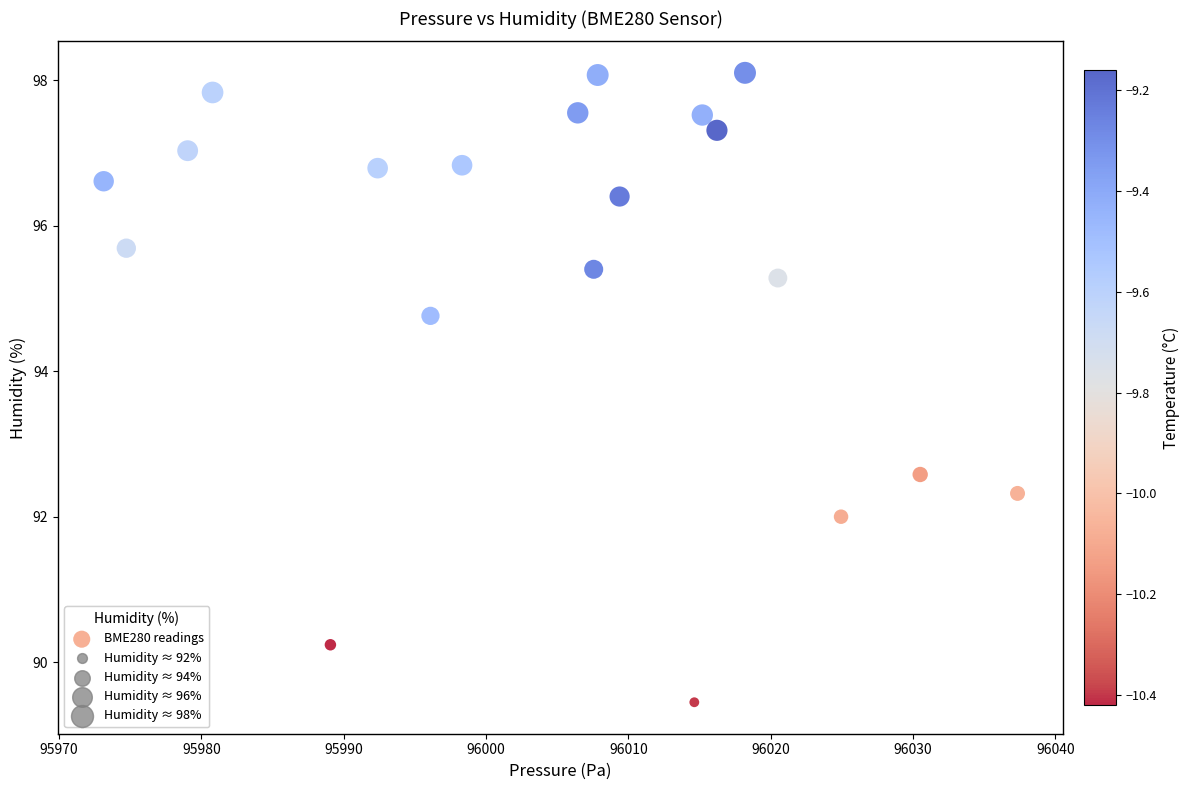

What Y value in the scatter plot is closest to 93?

92.6